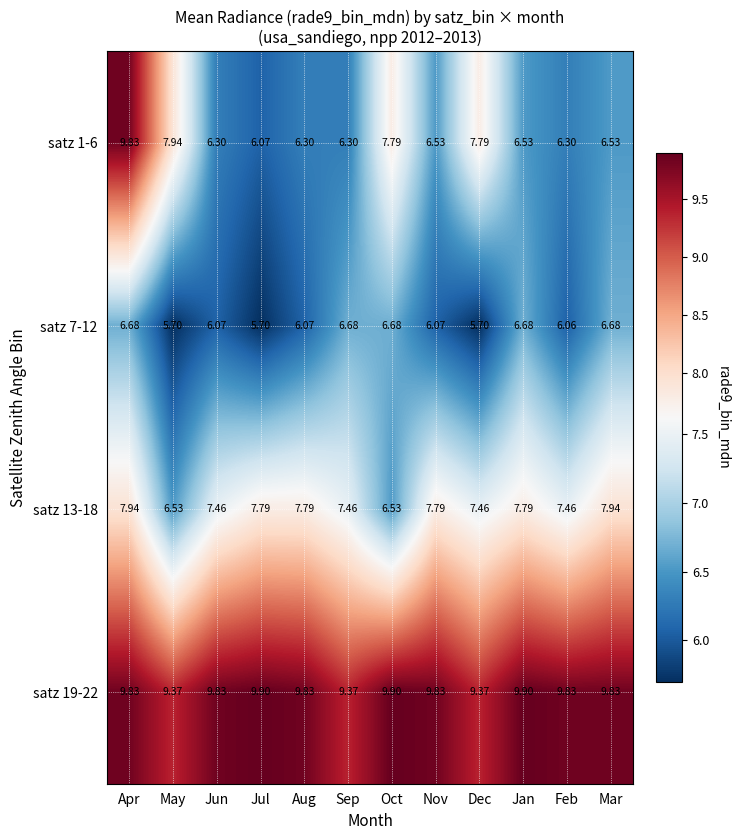

Where is satz 7-12 nearest to the value 6?

Feb